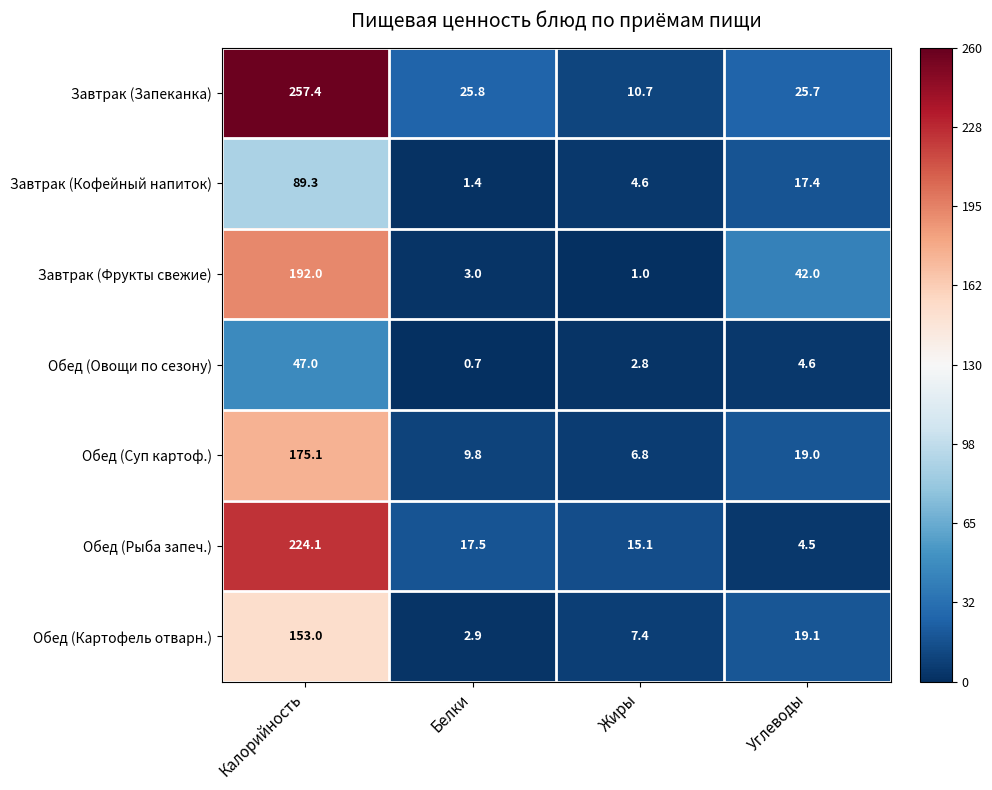

The value of Обед (Картофель отварн.) at Белки is 2.9. True or false?

True